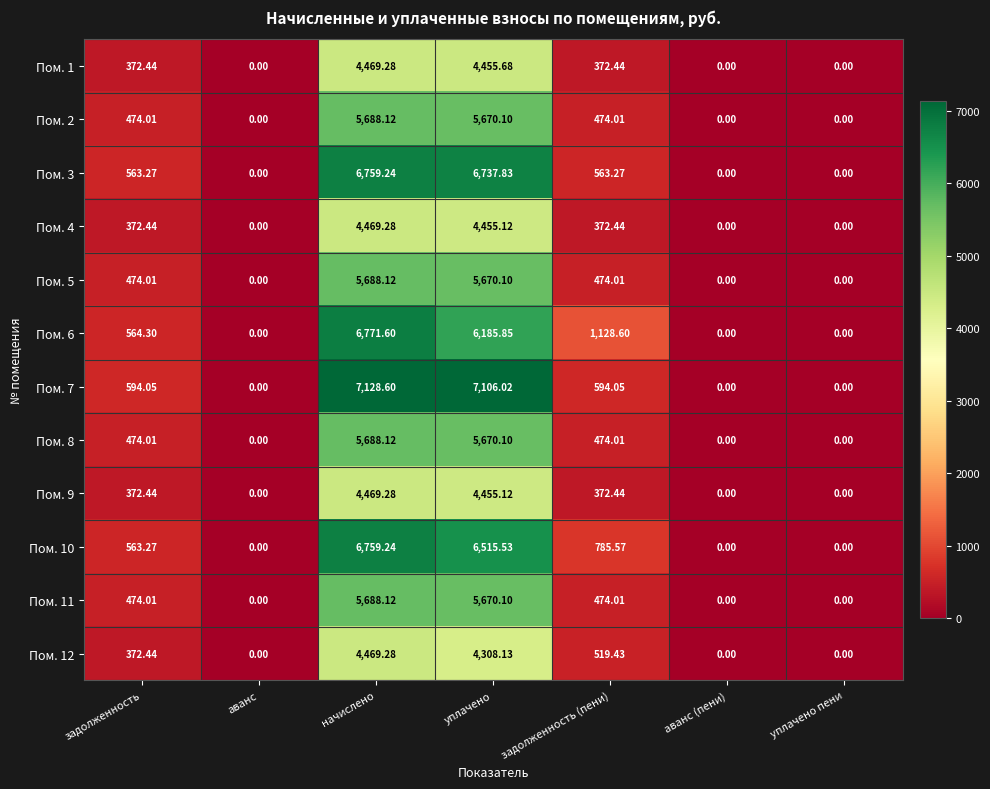

Where does the Пом. 1 series first go above 372?

задолженность